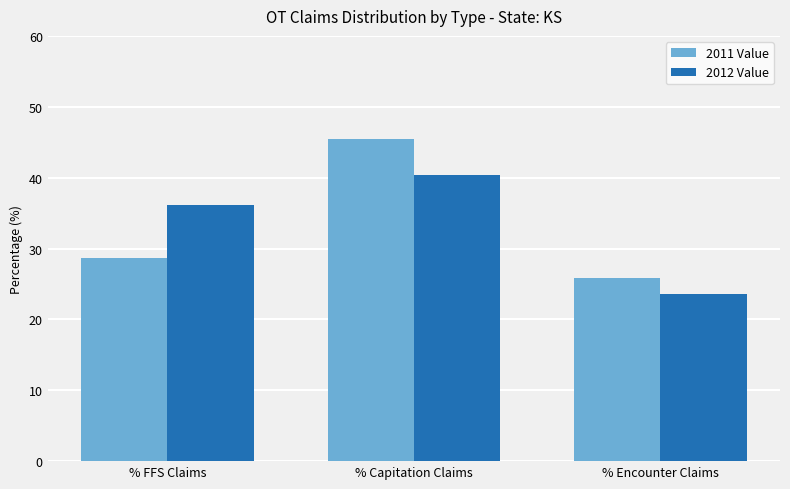

At % Capitation Claims, list the series in order from largest to smallest.

2011 Value, 2012 Value